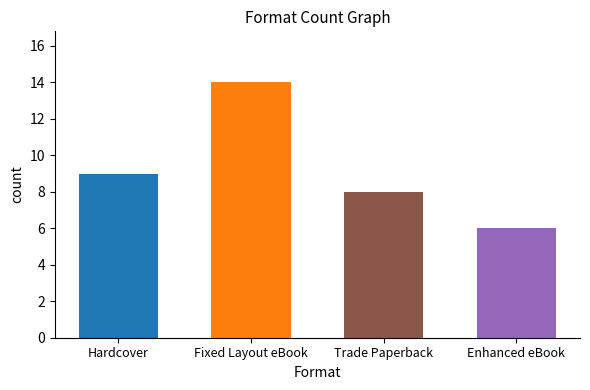

Are the bars horizontal?

No